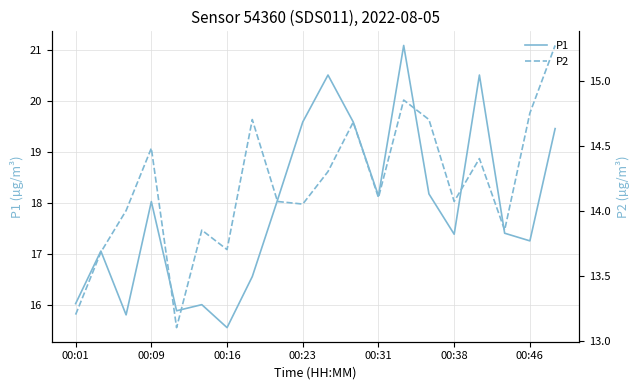

At 10, list the series in order from smallest to largest.

P2, P1